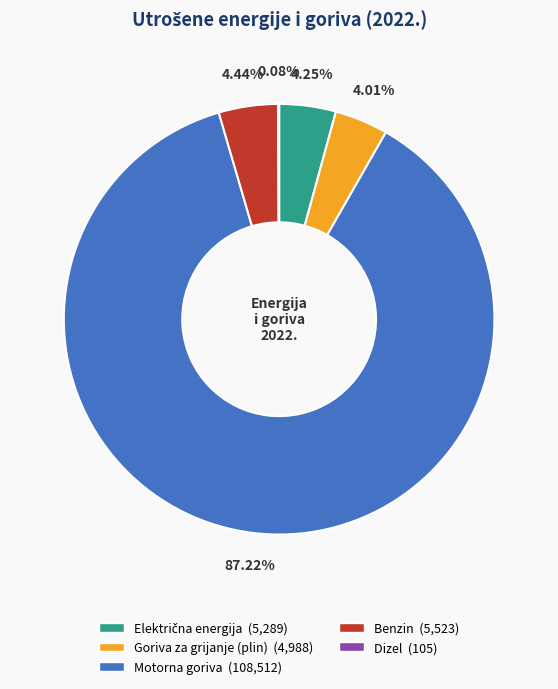

Is there a majority slice in this chart?

Yes